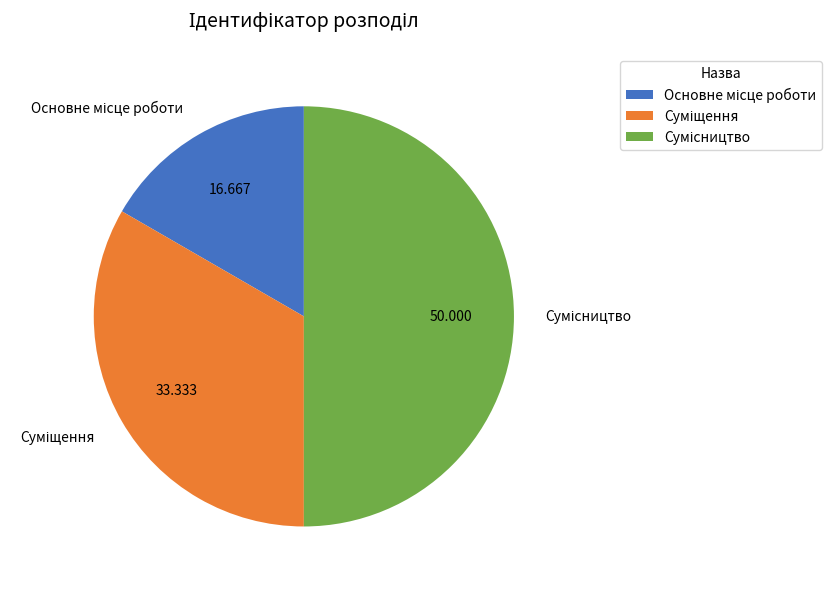

Count the number of slices in the pie.

3